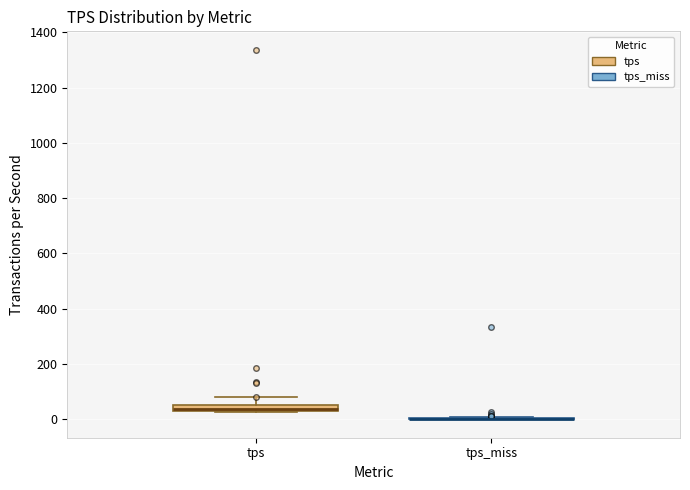

Where is the lower edge of the box for tps on the y-axis? The values are not printed on the chart, so give them approximately, as read against the axis.

40